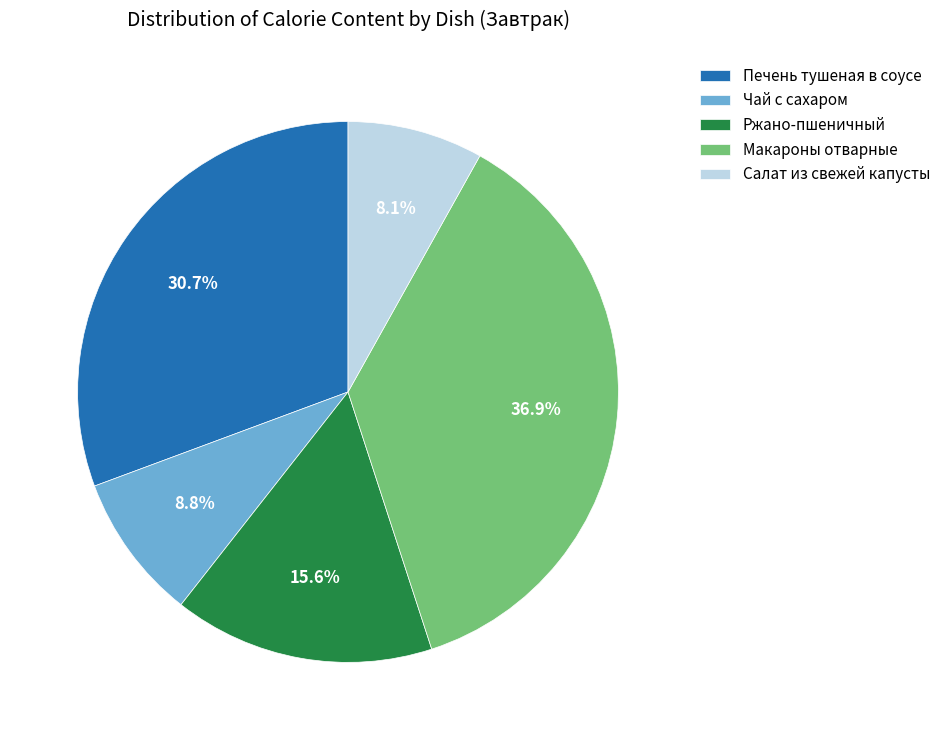

To the nearest percent, what percentage of the pie is Ржано-пшеничный?

16%